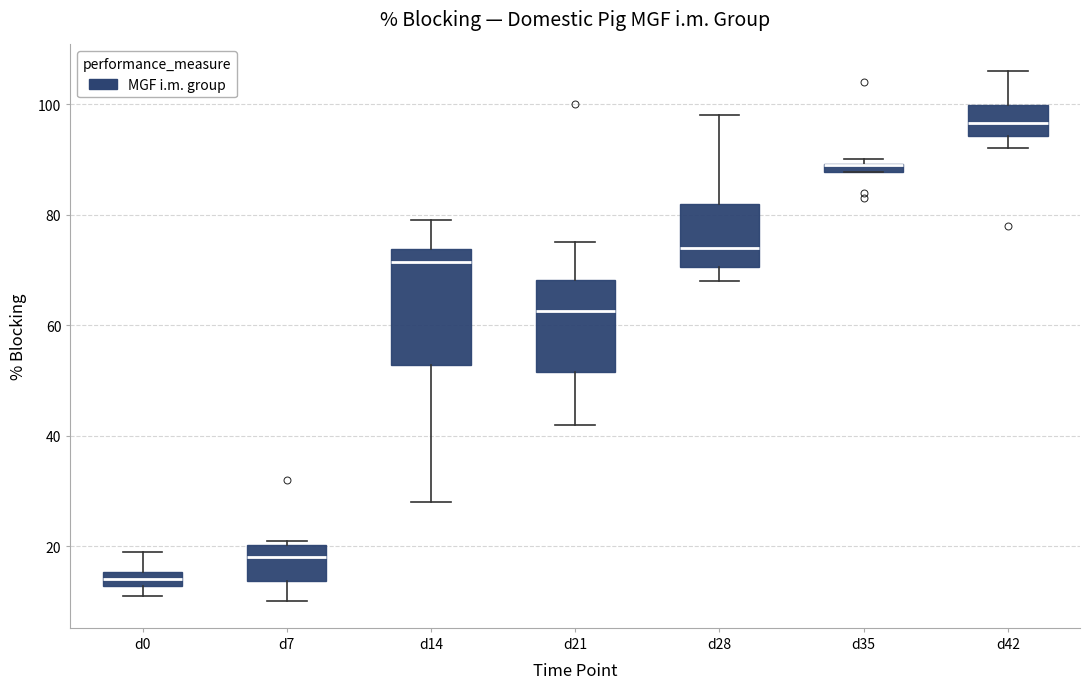

Which box is the tallest, from its lower edge to its upper edge?

d14